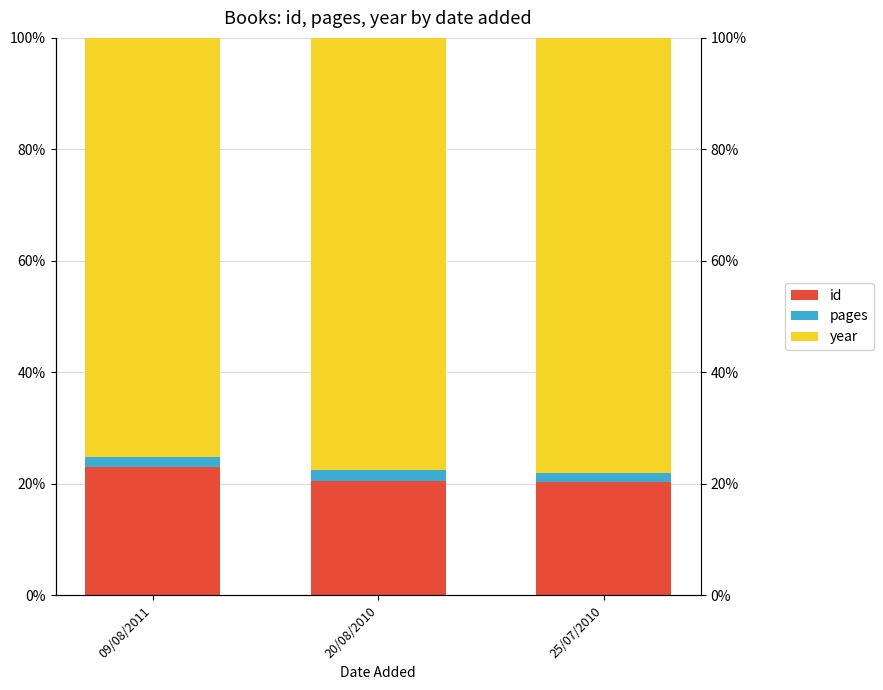

Which series has the largest range (max minus min)?

year